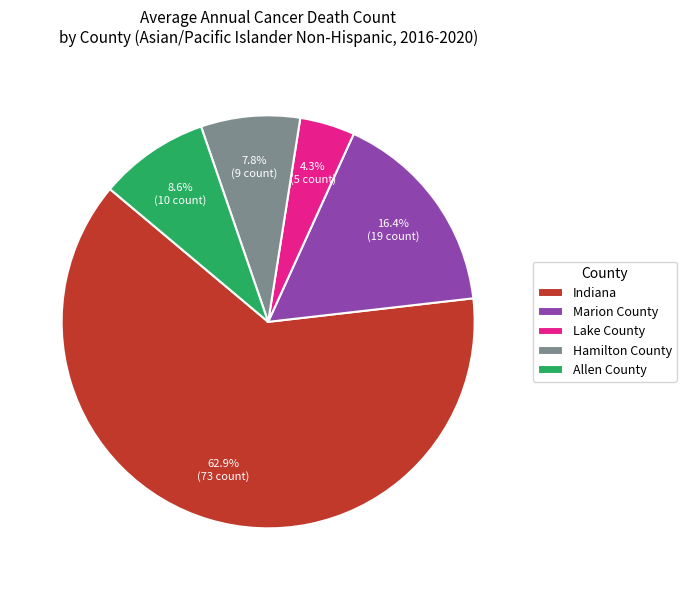

Which has a higher value, Marion County or Hamilton County?

Marion County